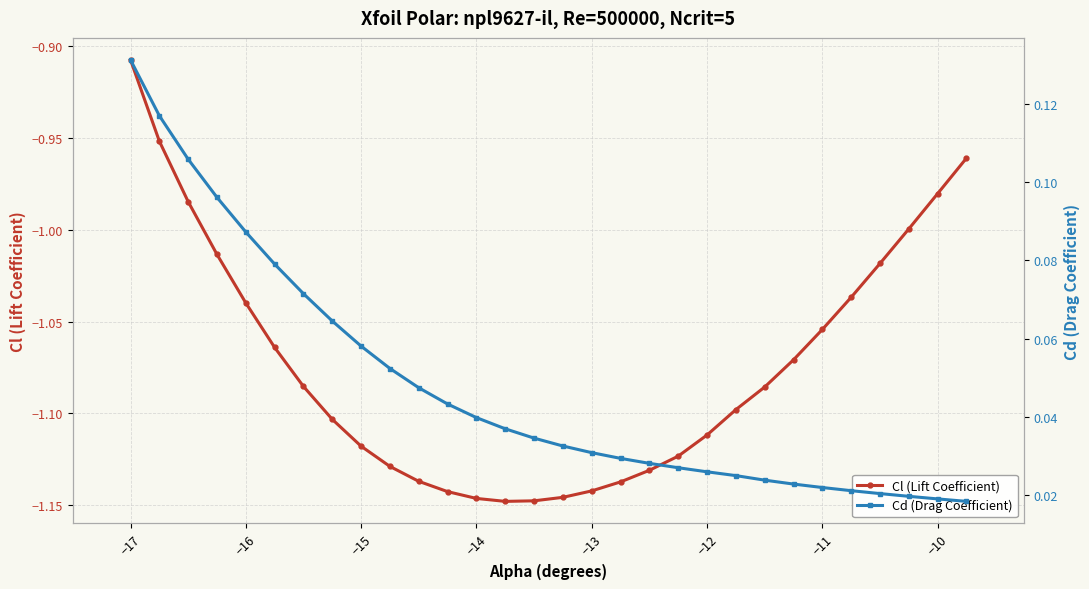

What is the value of the Cl (Lift Coefficient) point at the 17th from the left?

-1.1